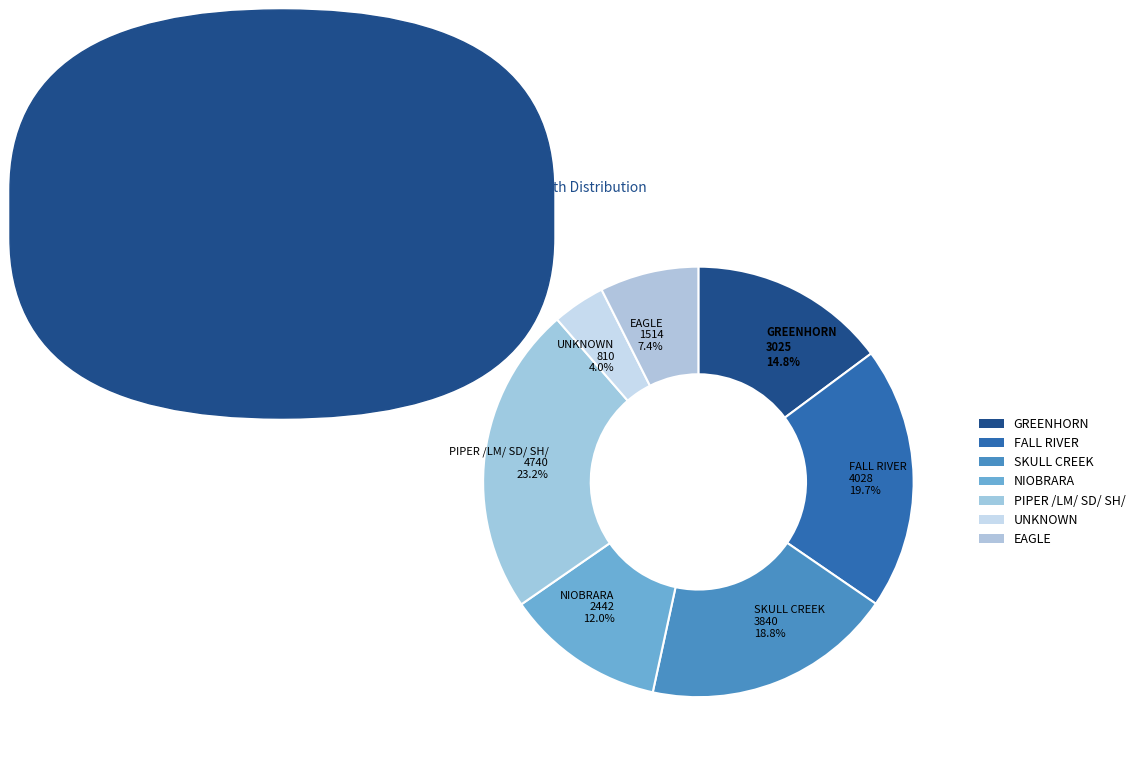

Combined, what portion of the pie is NIOBRARA and GREENHORN?

26.8%